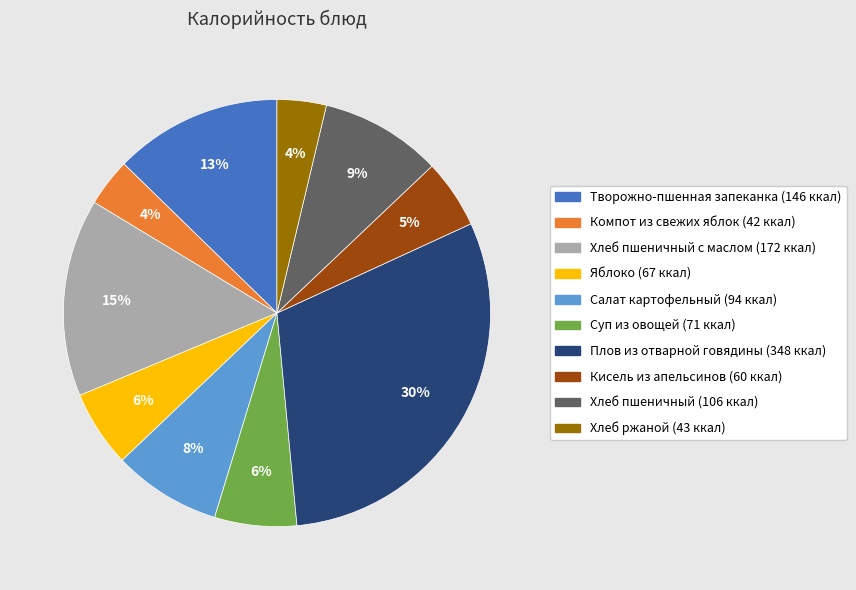

Count the number of slices in the pie.

10